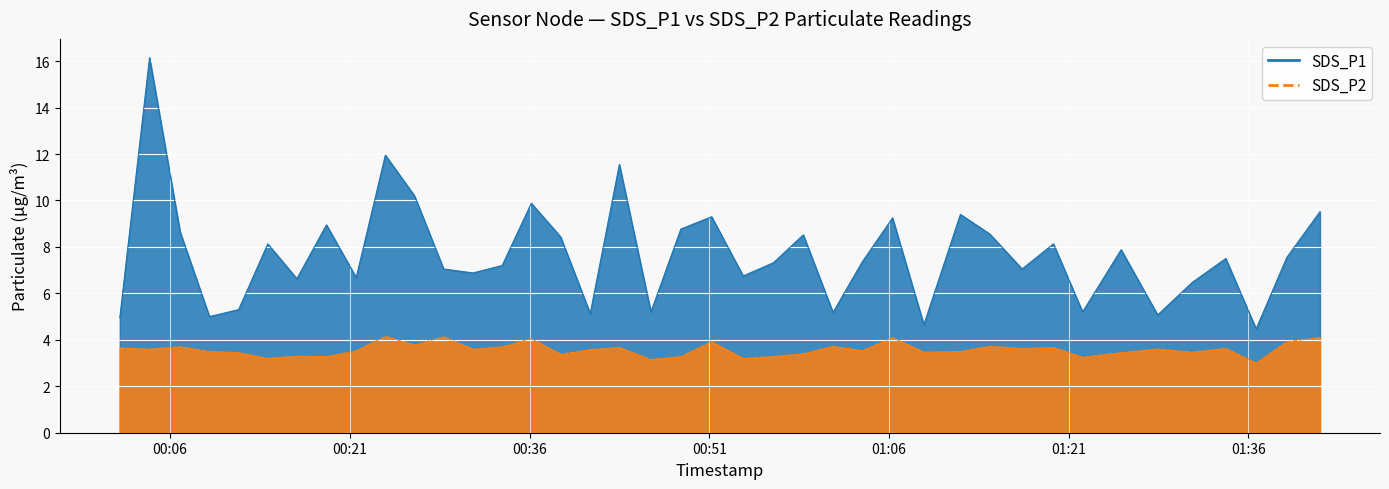

True or false: SDS_P2 has a value of 1.3 at 2022/06/11 00:51:12.

False